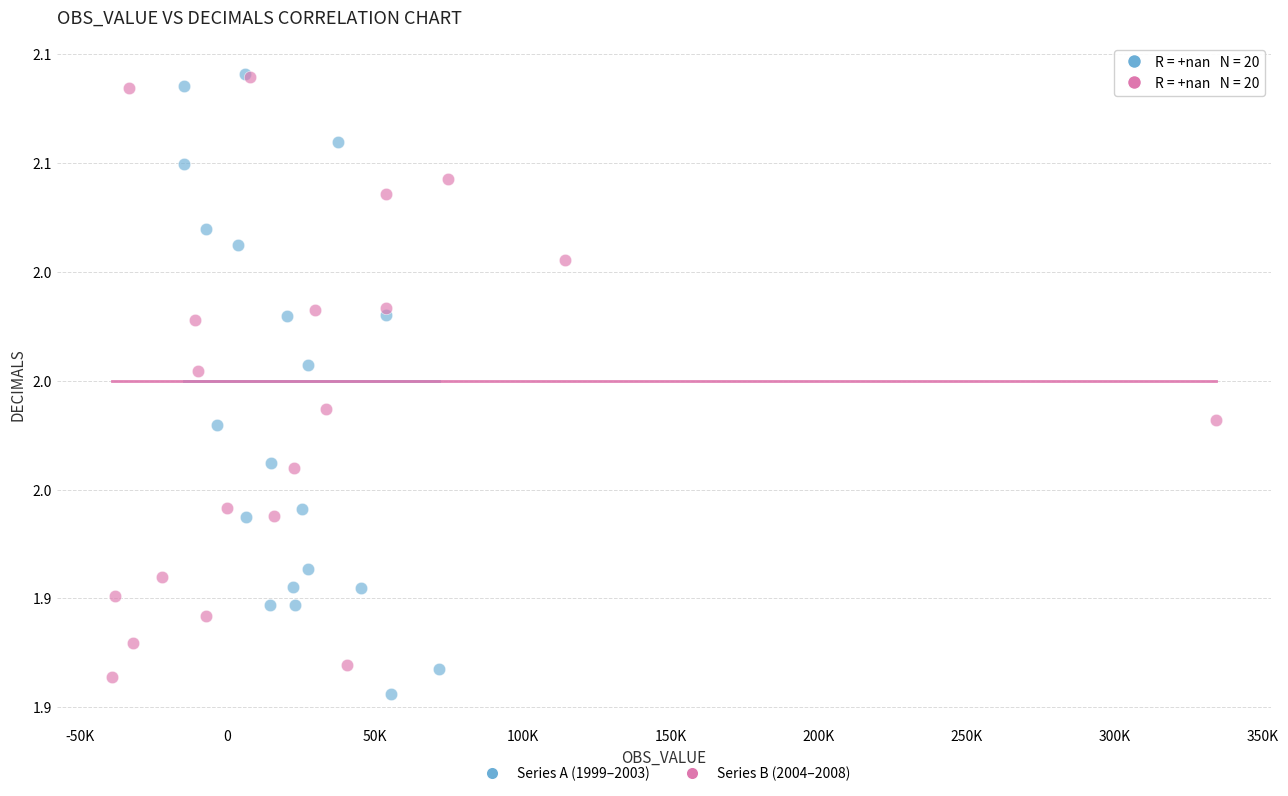

Which series contains the lowest Y value?

Series A (1999–2003)